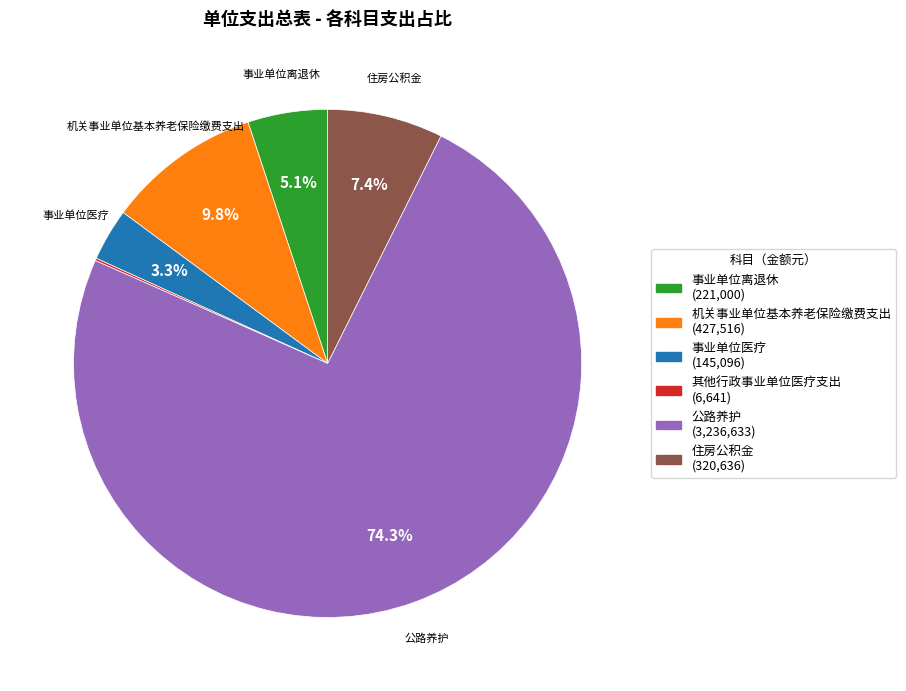

Which category has the biggest portion of the pie?

公路养护